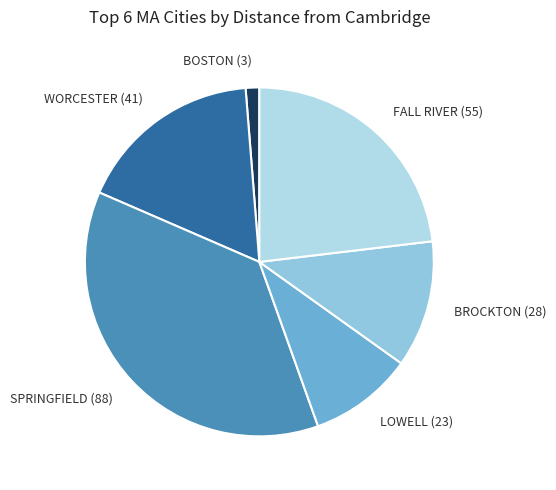

Rank the categories by value from highest to lowest.

SPRINGFIELD (88), FALL RIVER (55), WORCESTER (41), BROCKTON (28), LOWELL (23), BOSTON (3)